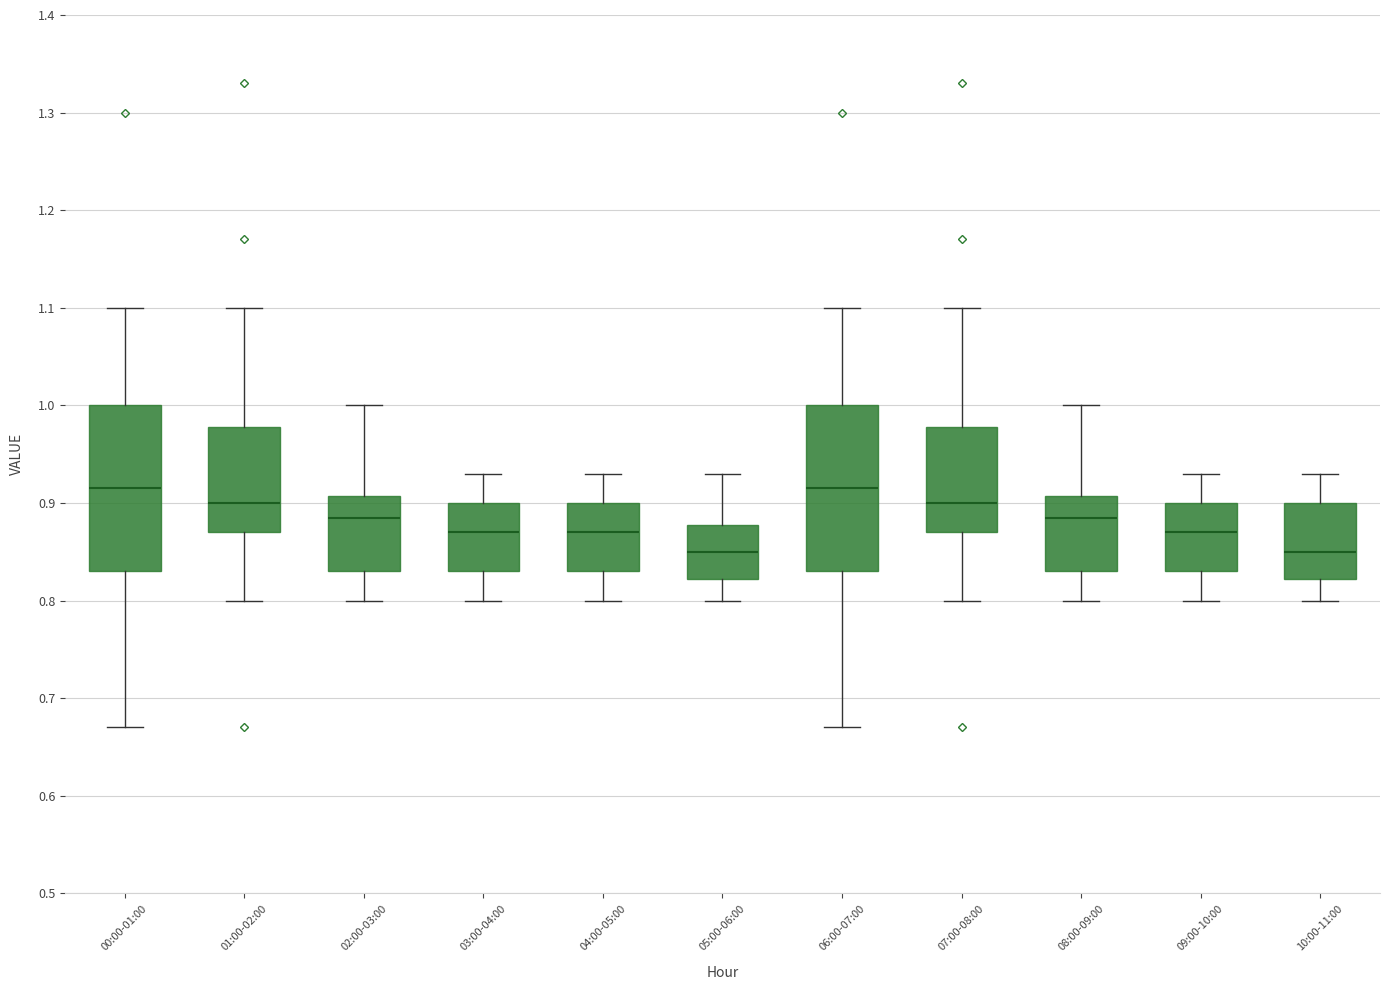

Where is the upper edge of the box for 05:00-06:00 on the y-axis? The values are not printed on the chart, so give them approximately, as read against the axis.

0.88